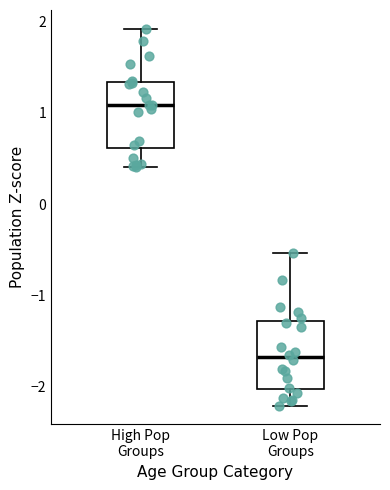

Where does the upper whisker of the box for Low Pop Groups end on the y-axis? The values are not printed on the chart, so give them approximately, as read against the axis.

-0.5